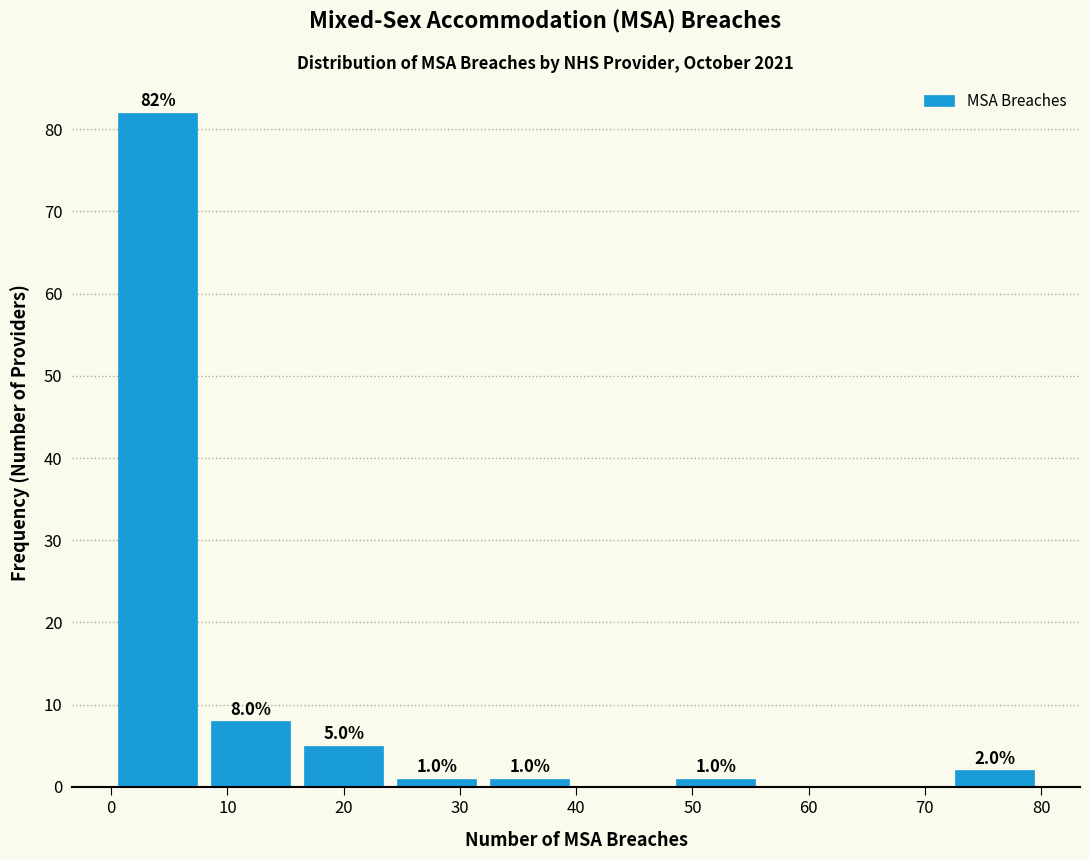

Over which range of the x-axis is the bar tallest?

0 to 8